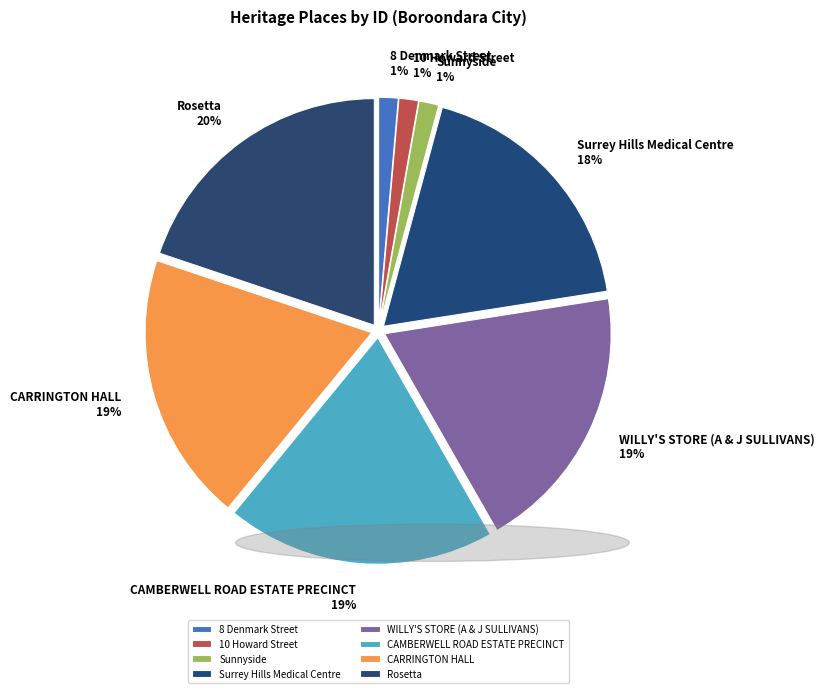

Is the sum of 10 Howard Street and CAMBERWELL ROAD ESTATE PRECINCT greater than half?

No